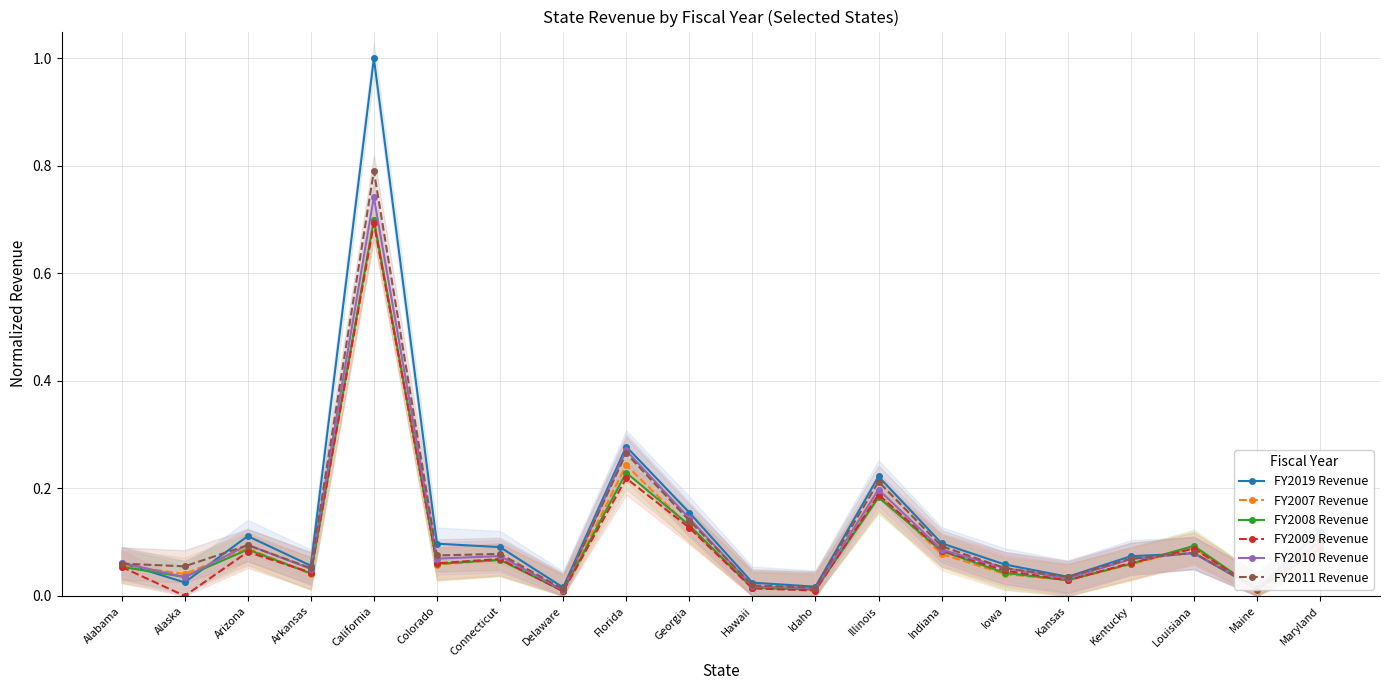

List the labels in order of FY2010 Revenue value, largest first.

California, Florida, Illinois, Georgia, Maryland, Arizona, Indiana, Louisiana, Connecticut, Colorado, Kentucky, Alabama, Iowa, Arkansas, Alaska, Kansas, Hawaii, Idaho, Maine, Delaware